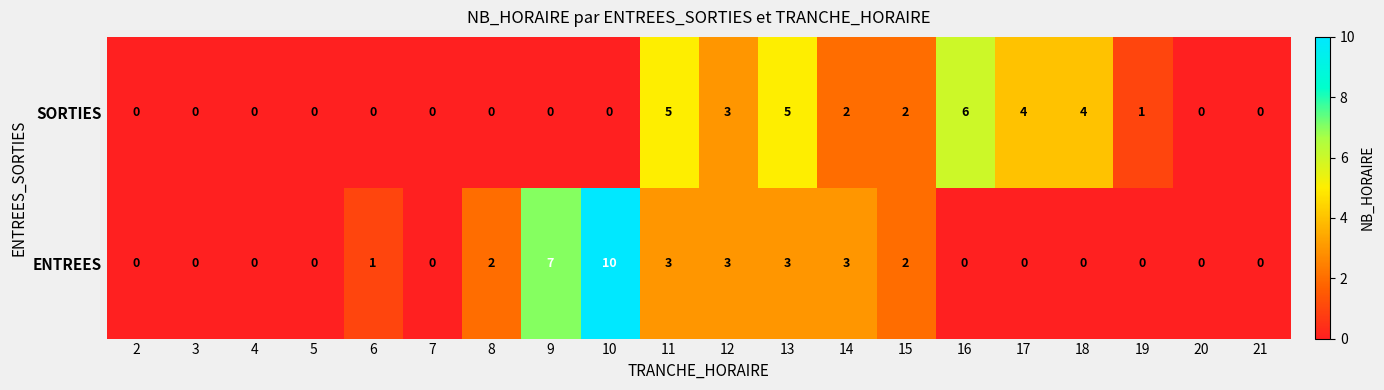

Which series has the widest spread of values?

ENTREES